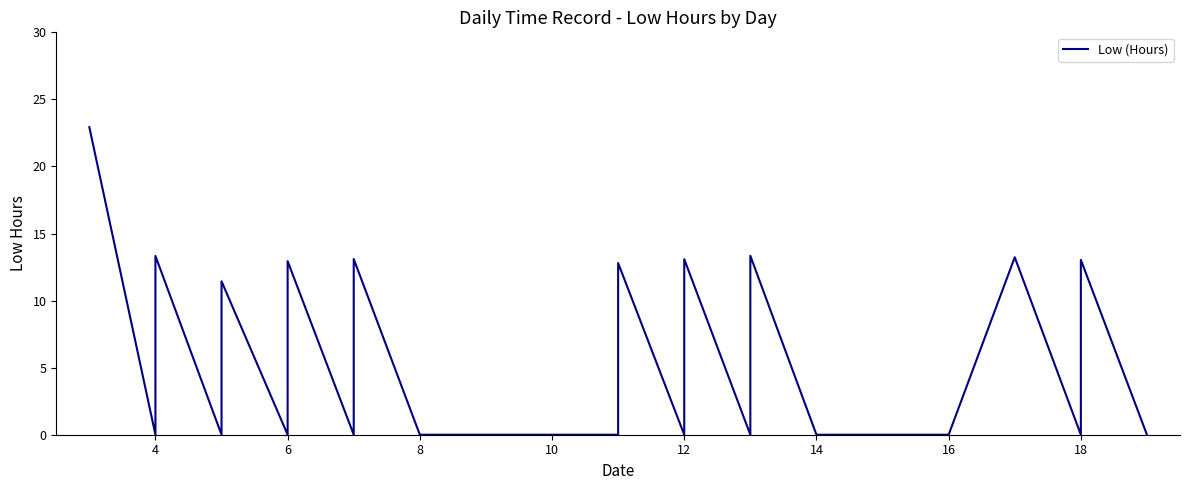

What is the change in value from 4 to 6?

+13.3